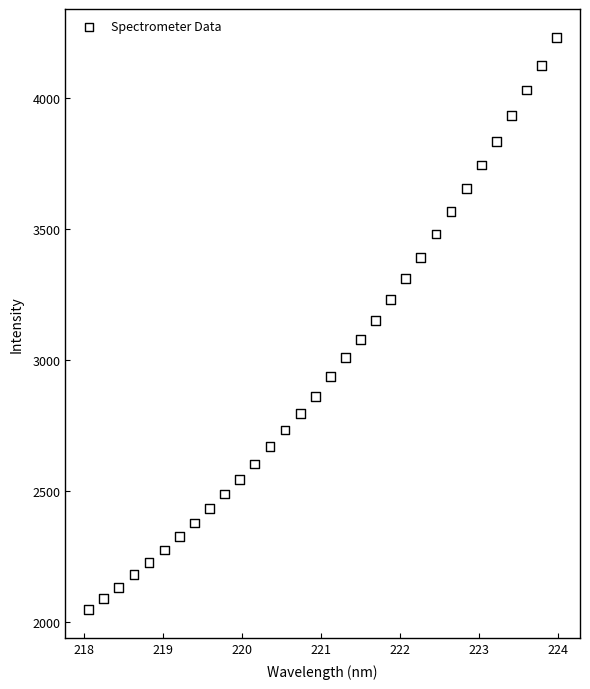

What is the range of X values (max minus min)?

5.9